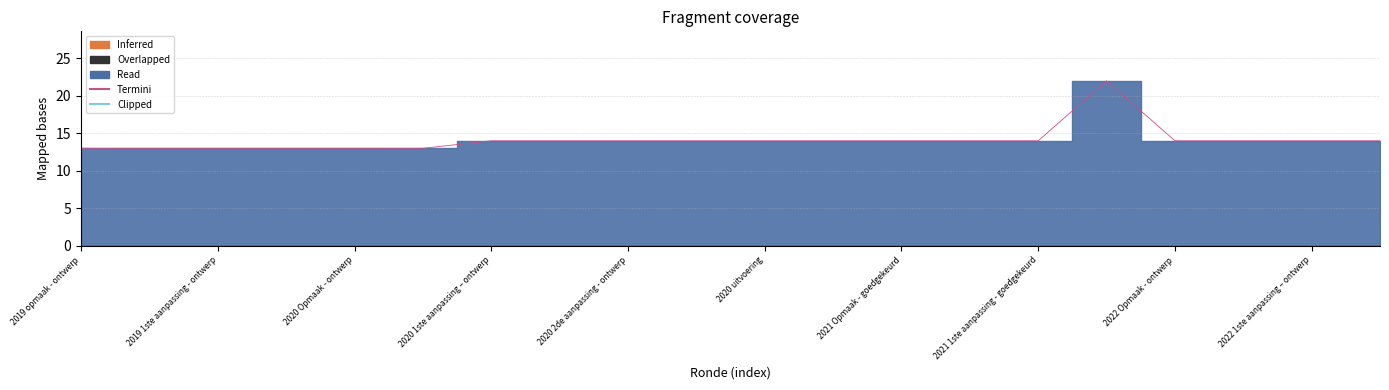

Where does the Termini series first go above 14?

15